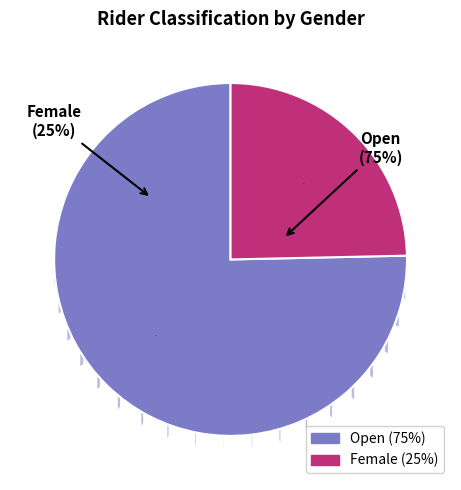

Which slice represents more than half of the pie?

Open